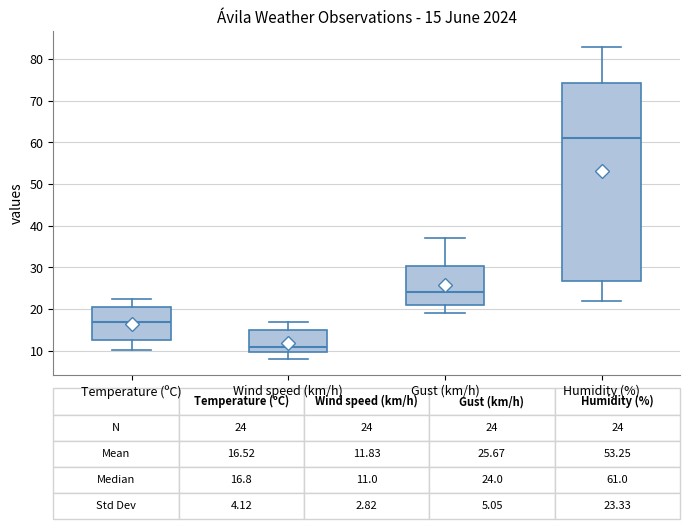

Which box is the tallest, from its lower edge to its upper edge?

Humidity (%)